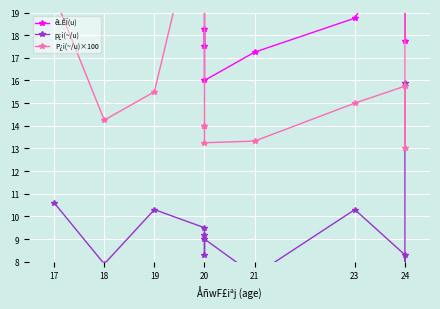

What is the value of the p¿i(~/u) point at the 11th from the left?

5.9